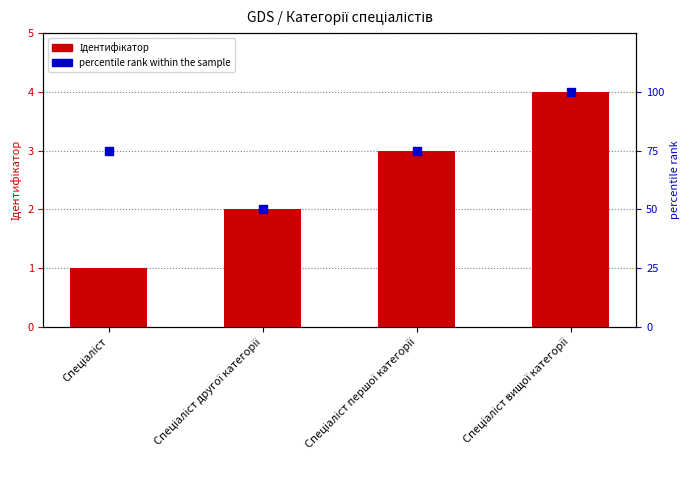

What are all the series names shown in the legend?

Ідентифікатор, percentile rank within the sample